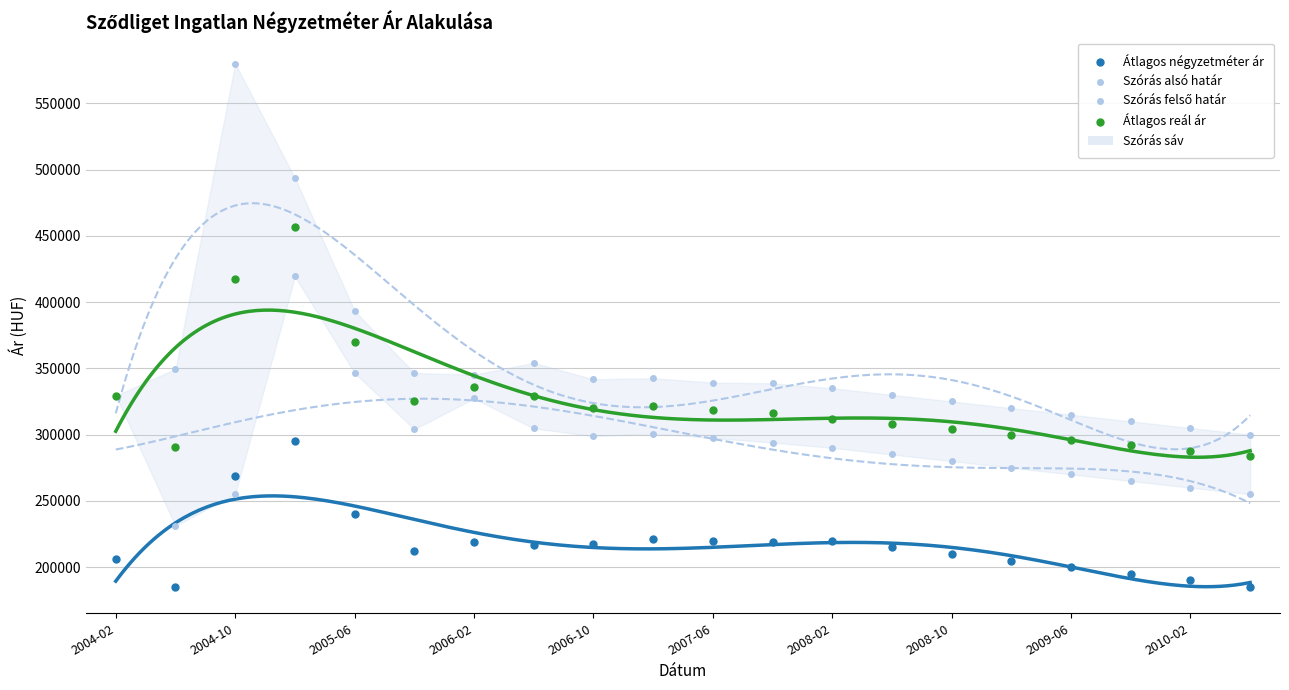

Which series has the largest Y range (max minus min)?

Szórás felső határ